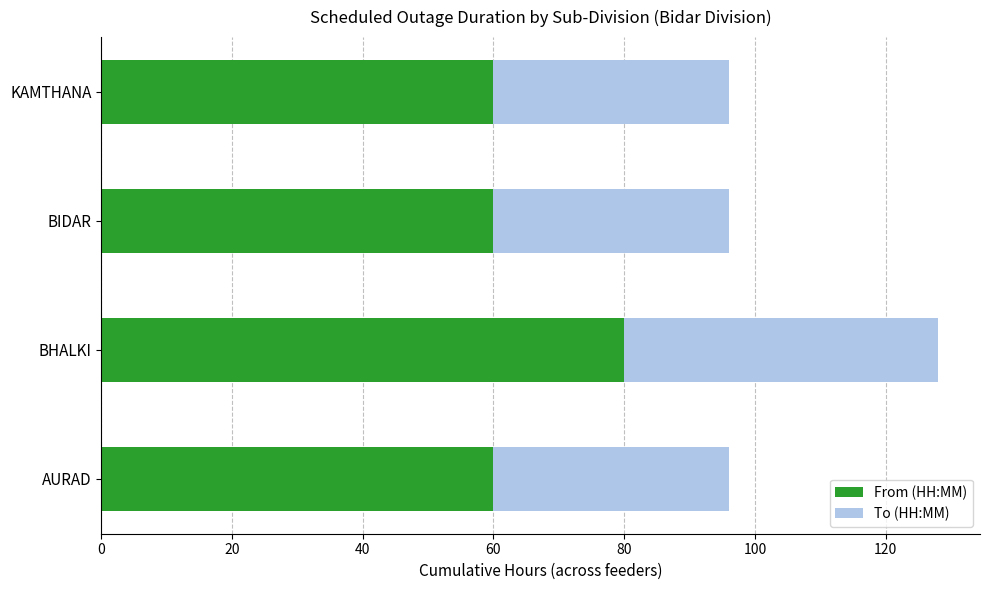

What is the average value of the From (HH:MM) series?

65